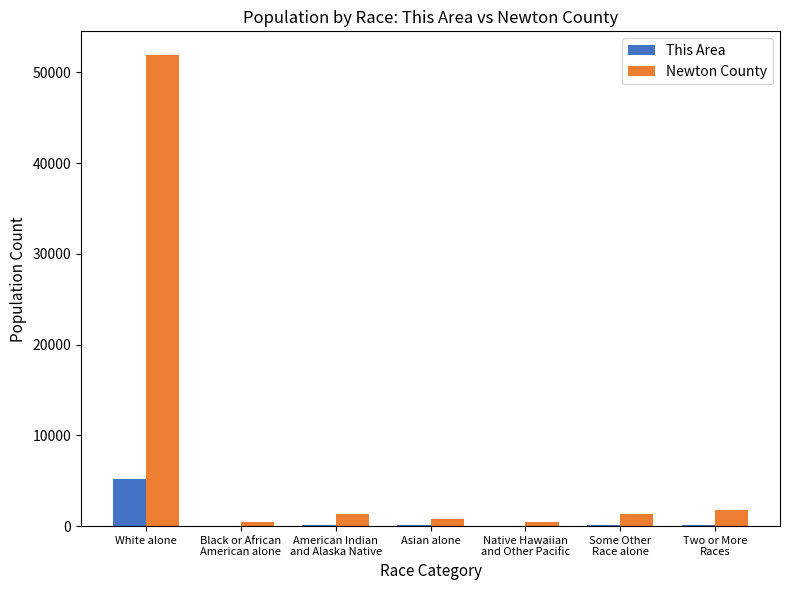

How many groups of bars are there?

7